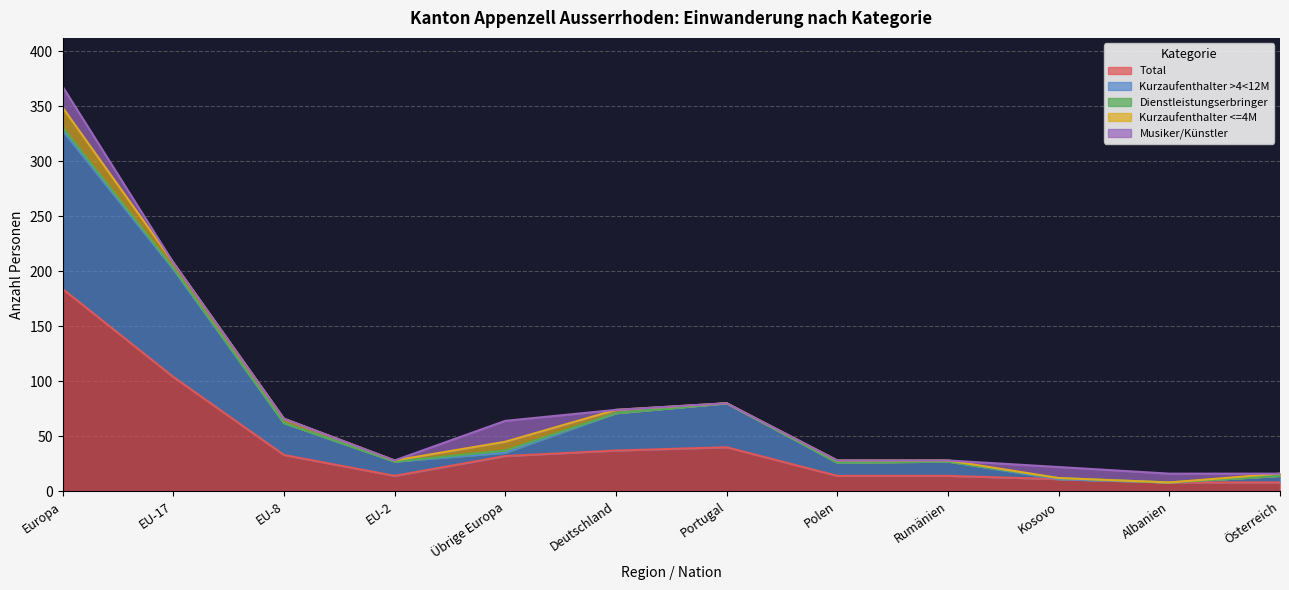

What is the greatest value displayed?

184